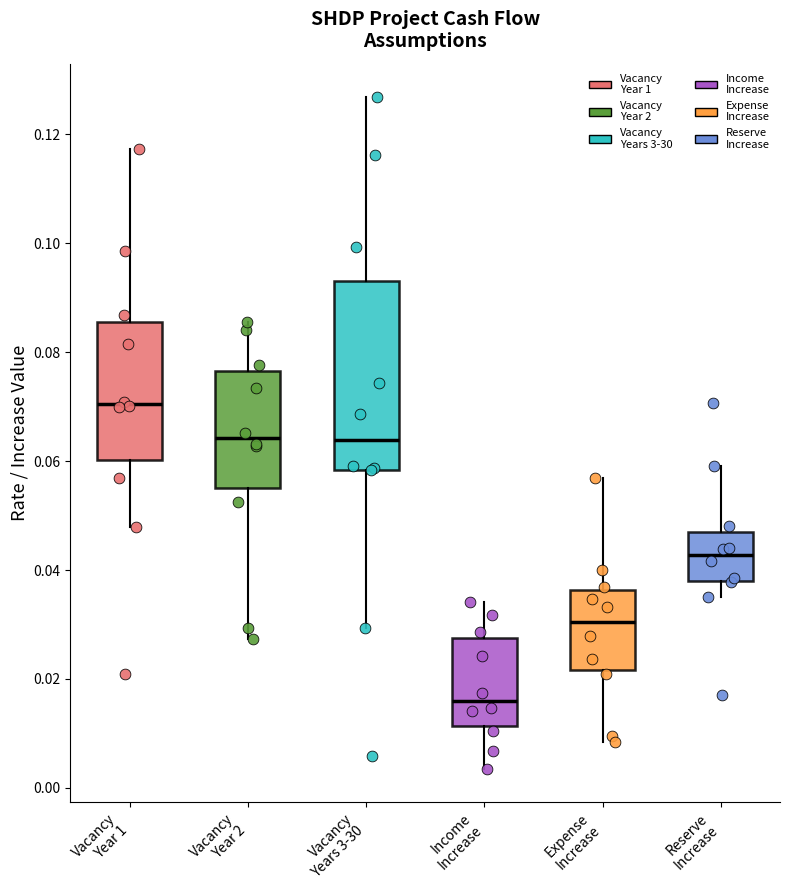

Reading left to right, transcribe this box plot: for each box, give where its median line is, the range the box spans, and where its two whiskers end, as read against the y-axis. The values are not printed on the chart, so give them approximately, as read against the axis.

Vacancy Year 1: median 0.070, box 0.060 to 0.086, whiskers 0.048 to 0.118
Vacancy Year 2: median 0.064, box 0.056 to 0.076, whiskers 0.028 to 0.086
Vacancy Years 3-30: median 0.064, box 0.058 to 0.094, whiskers 0.030 to 0.126
Income Increase: median 0.016, box 0.012 to 0.028, whiskers 0.004 to 0.034
Expense Increase: median 0.030, box 0.022 to 0.036, whiskers 0.008 to 0.056
Reserve Increase: median 0.042, box 0.038 to 0.048, whiskers 0.036 to 0.060